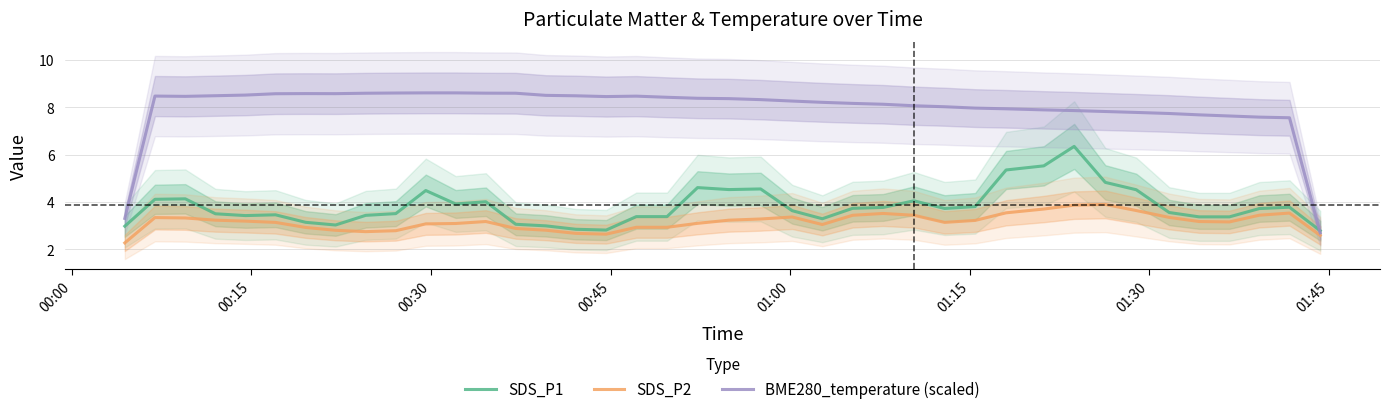

What is the highest value of the SDS_P2 series?

3.9